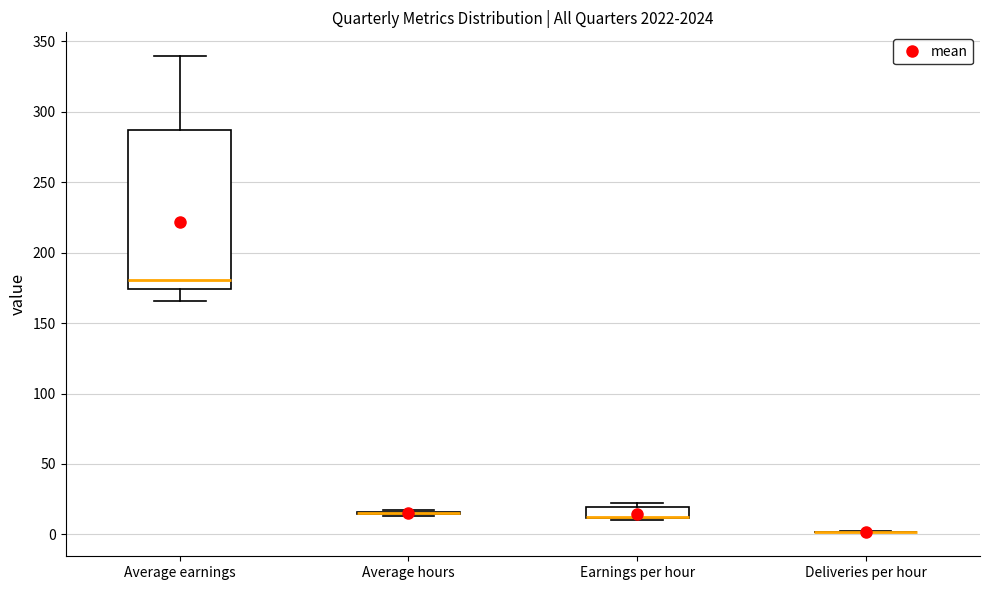

Which box is the tallest, from its lower edge to its upper edge?

Average earnings